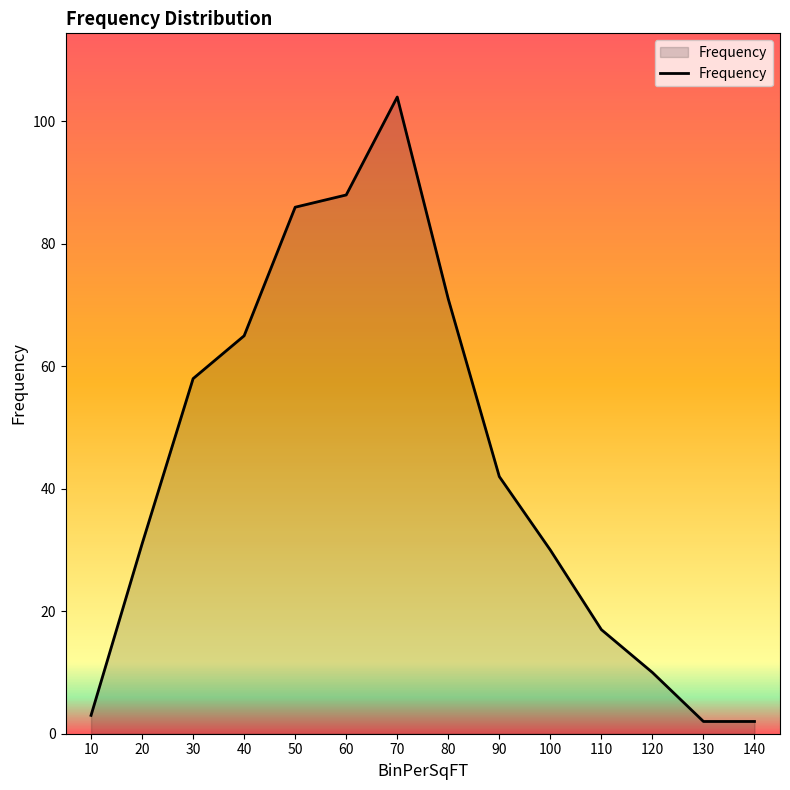

Reading left to right, what are all the values shown in this chart?

3	31	58	65	86	88	104	71	42	30	17	10	2	2